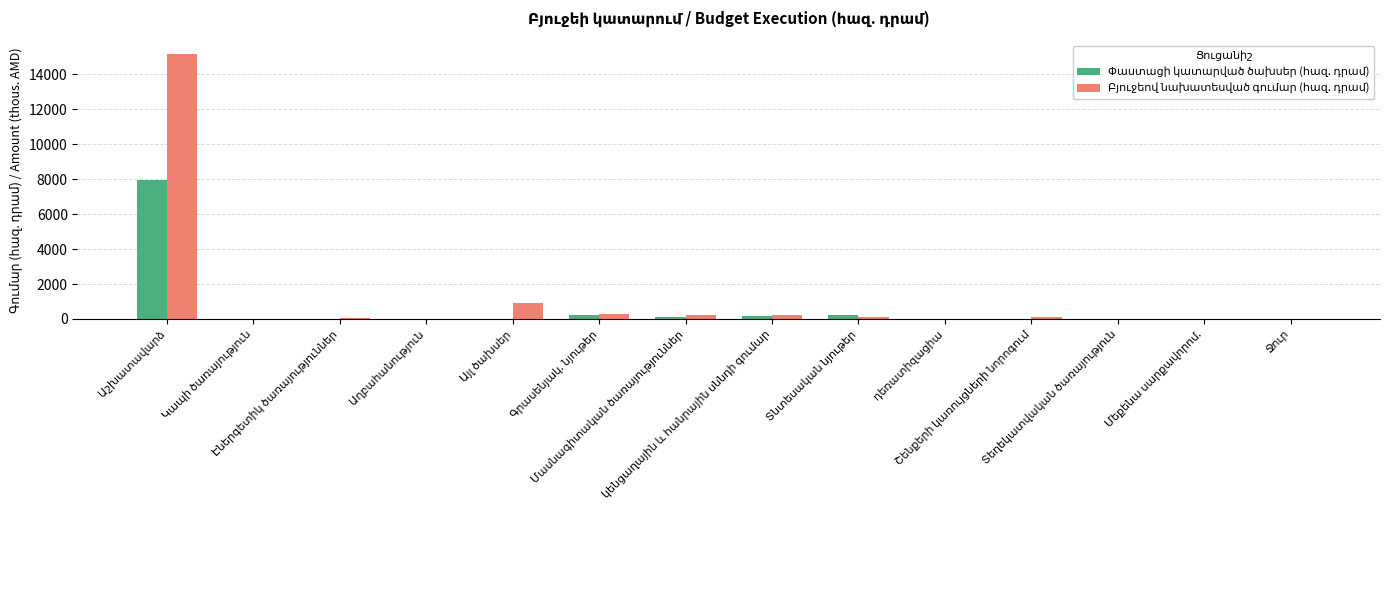

What is the greatest value displayed?

15179.3